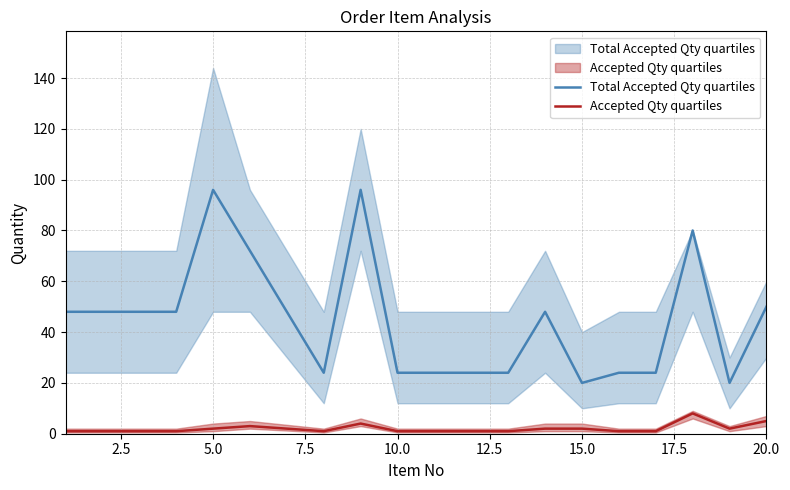

List the labels in order of Accepted Qty value, largest first.

18, 20, 9, 6, 5, 14, 15, 19, 1, 2, 3, 4, 8, 10, 11, 12, 13, 16, 17